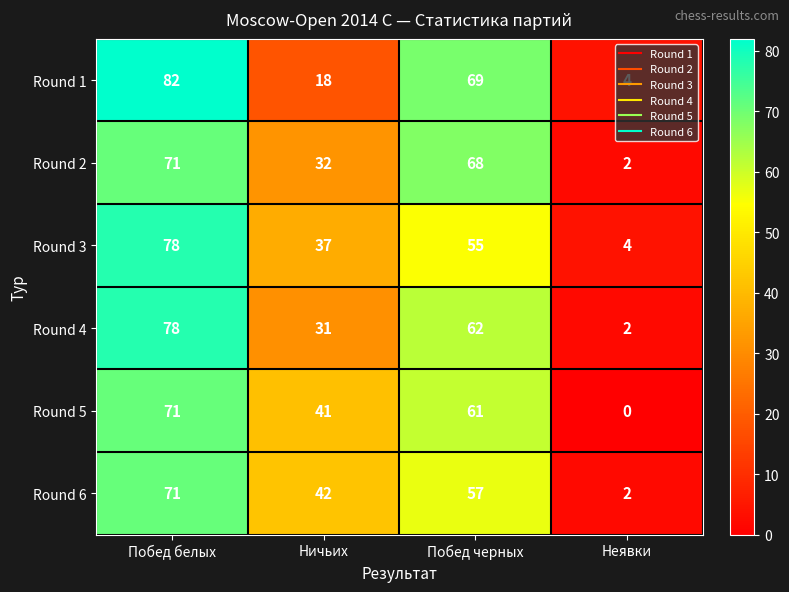

How many data points in Round 6 are less than 57?

2